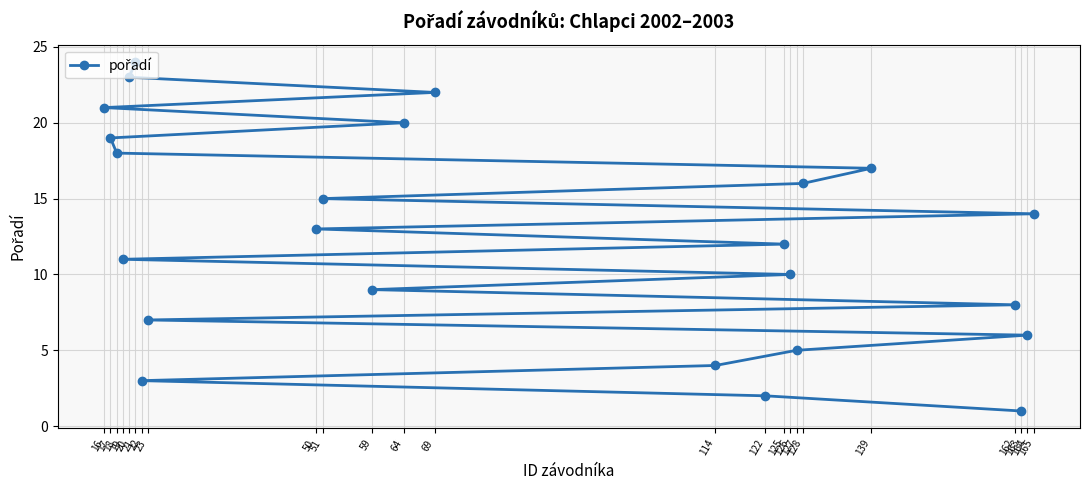

True or false: there are more than 0 points higher than both neighbors.

False